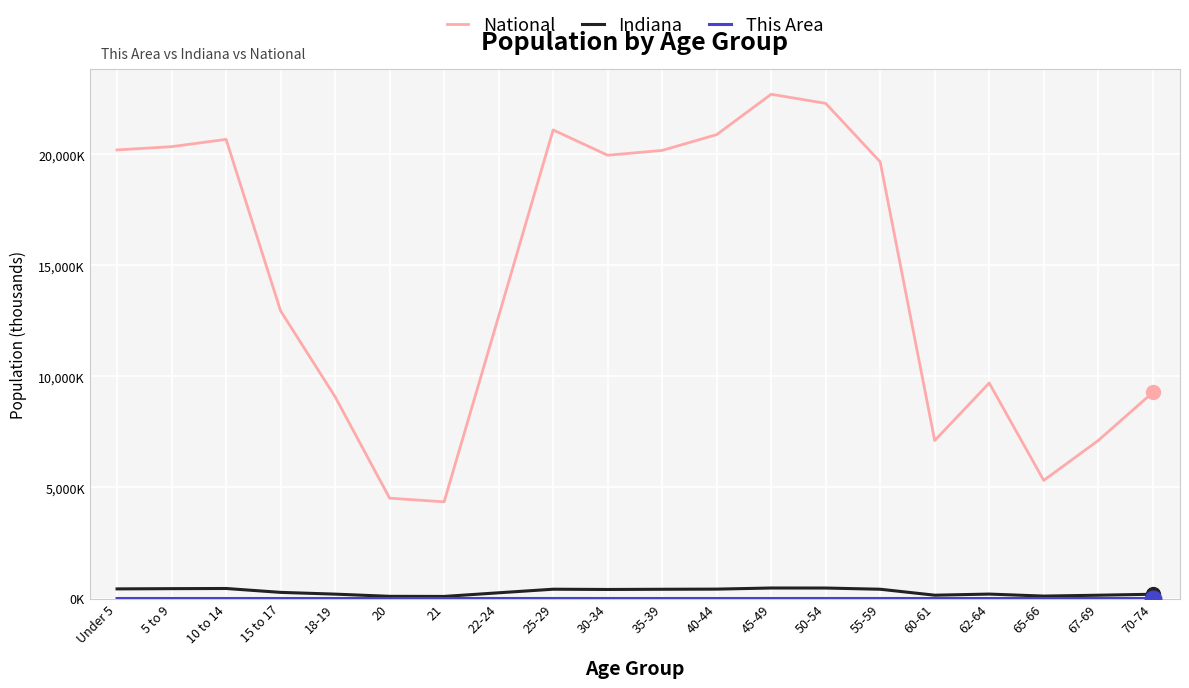

What is the greatest value displayed?

22708.6